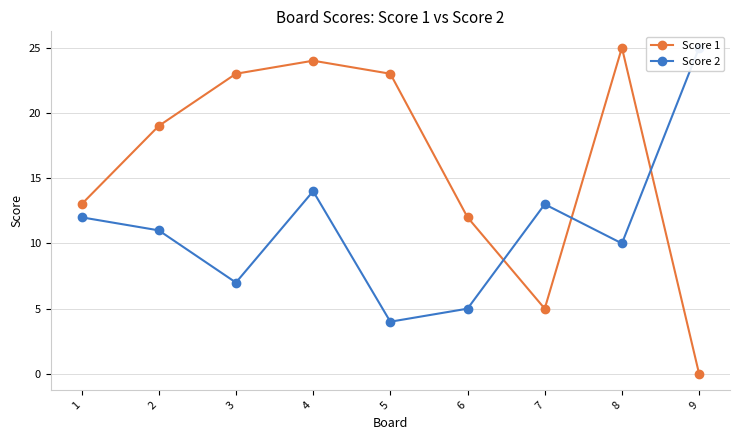

At which category is the sum across all series the highest?

4